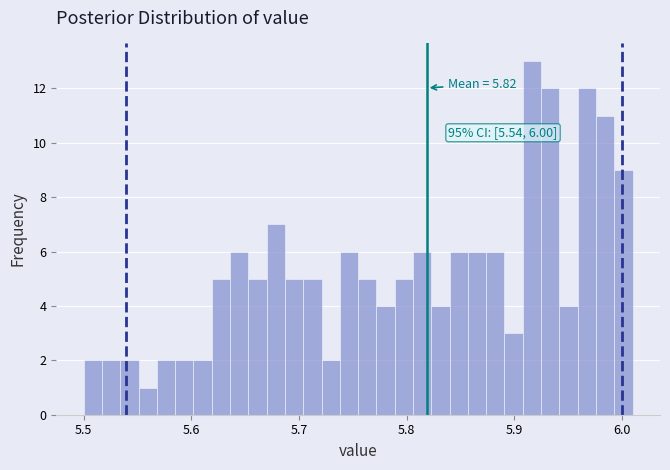

Read against the x-axis, roughly where is the centre of the tallest bar?

5.92